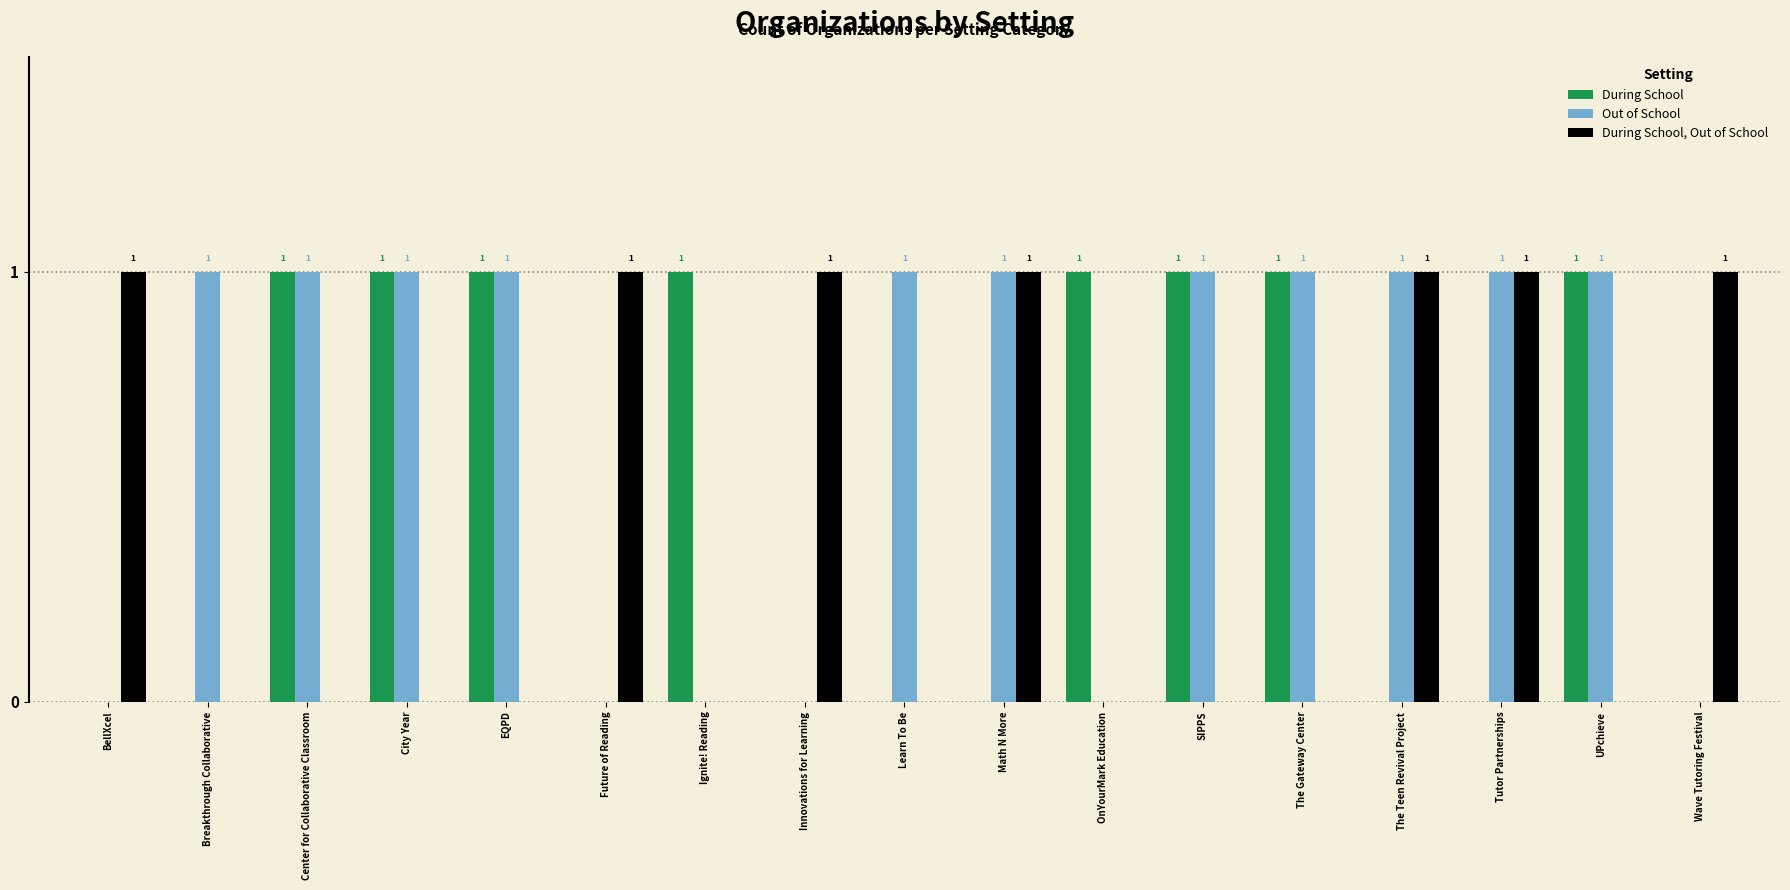

How many values in the During School series exceed 0?

8